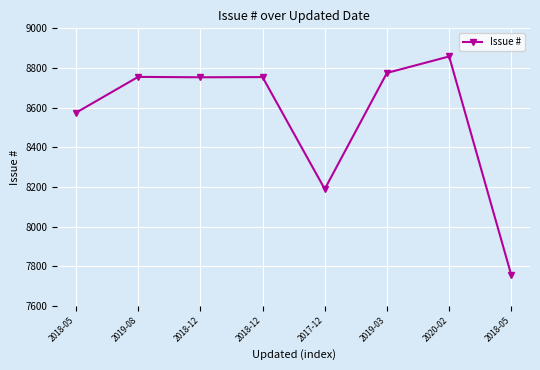

Count the number of data series in this chart.

1